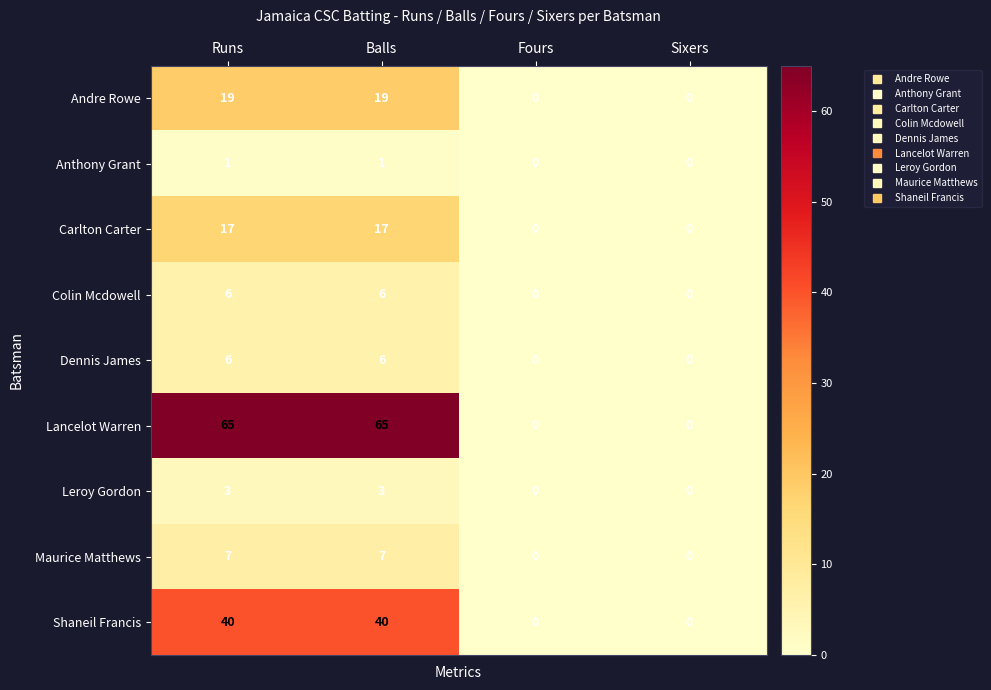

Which series has the largest total across all categories?

Lancelot Warren